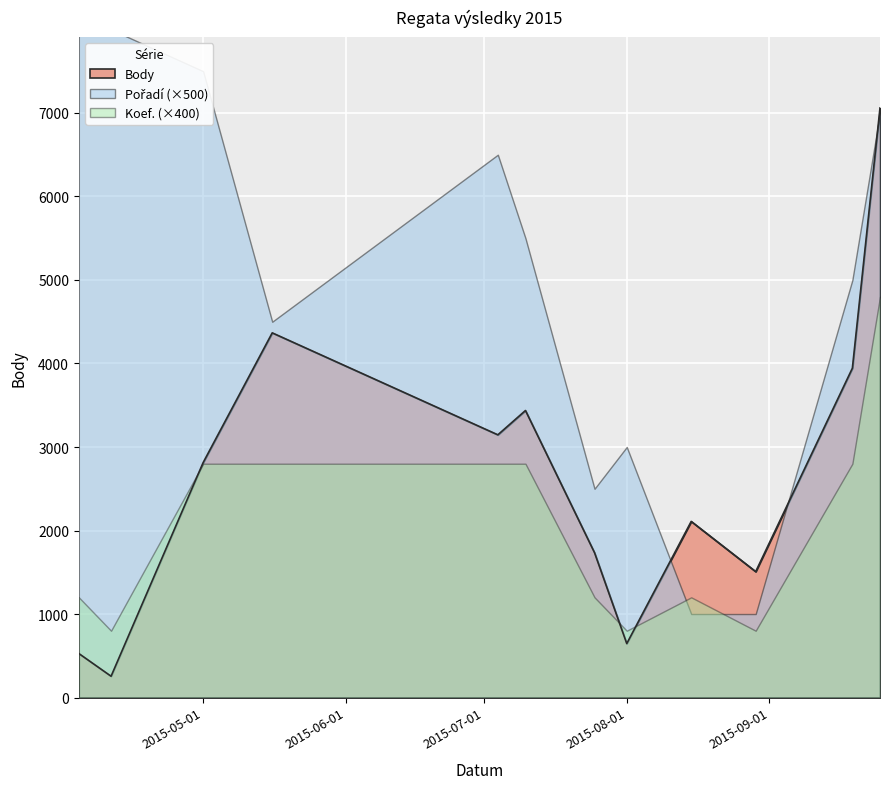

What is the label of the 4th point from the left?

2015-05-16